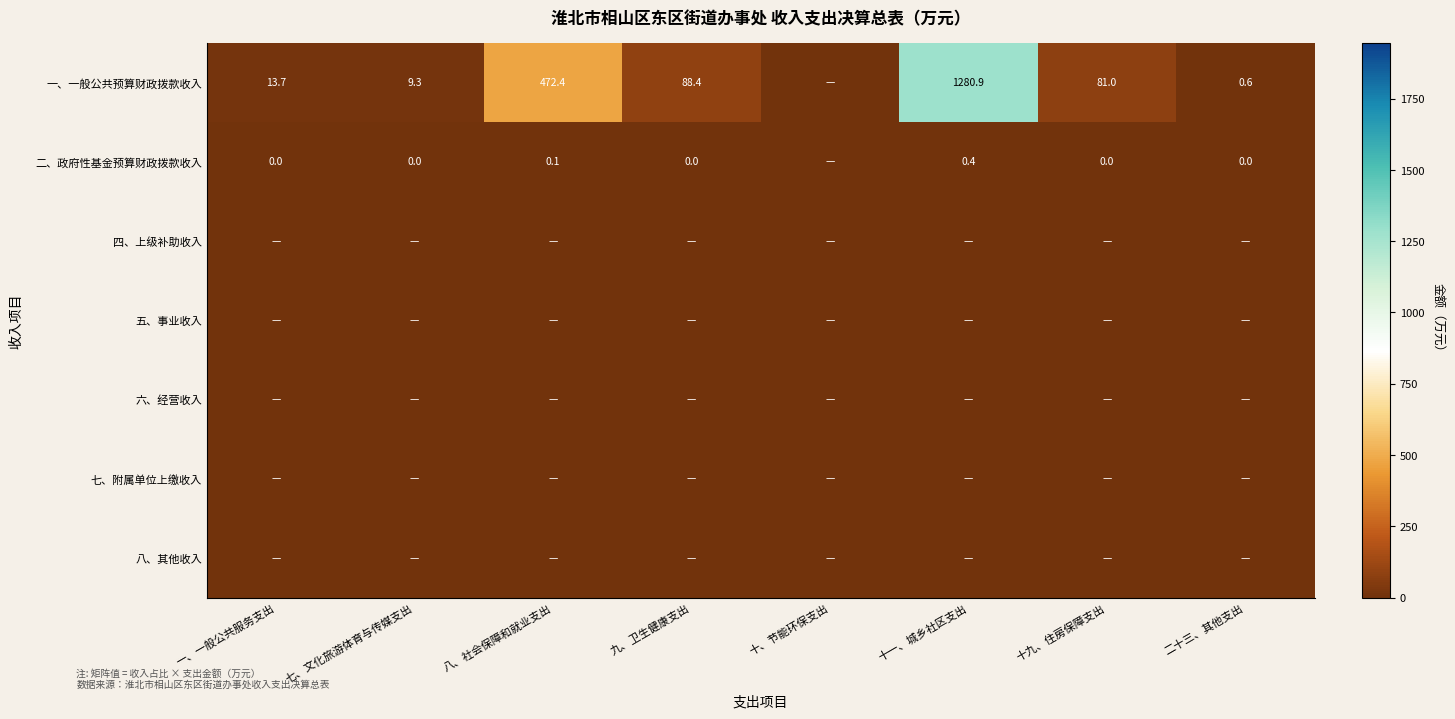

The value of 一、一般公共预算财政拨款收入 at 八、社会保障和就业支出 is 472.4. True or false?

True